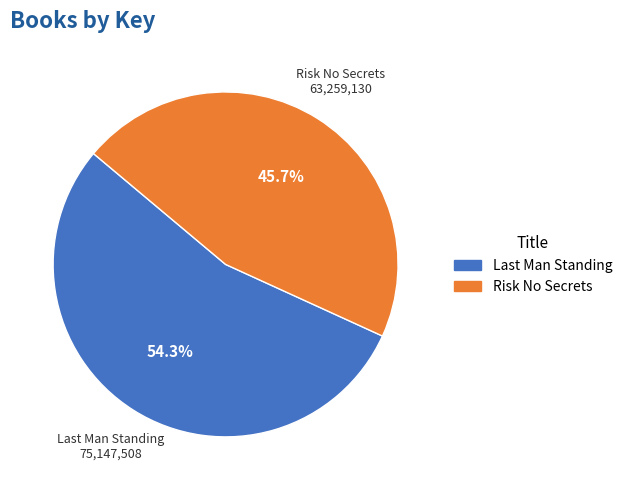

To the nearest percent, what percentage of the pie is Risk No Secrets?

46%